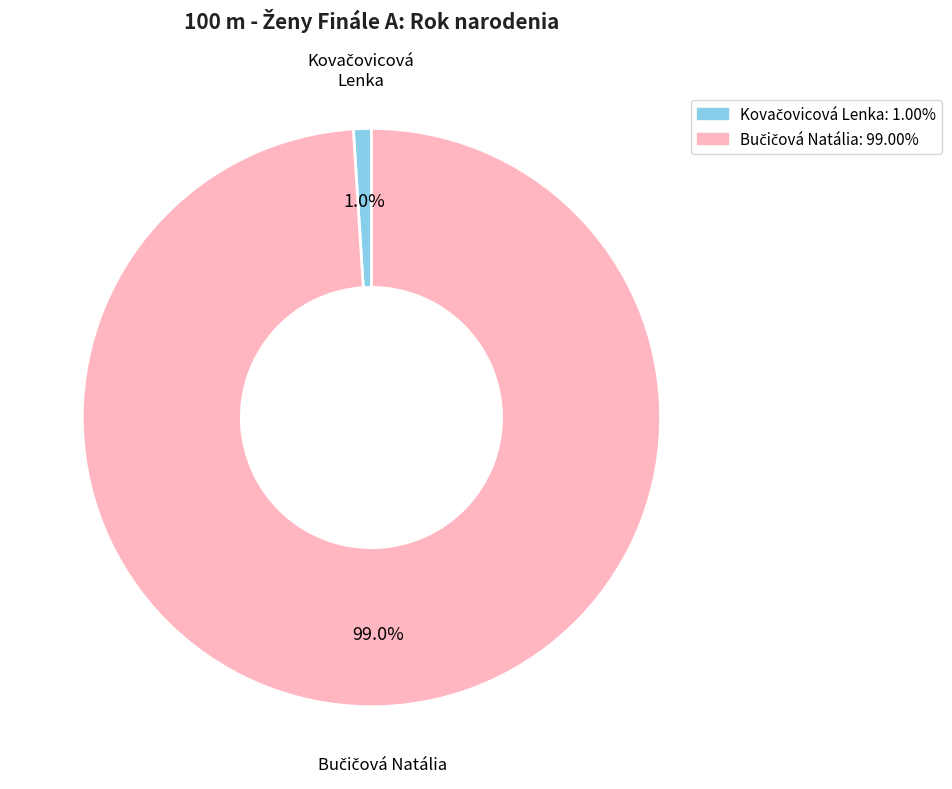

Count the number of slices in the pie.

2